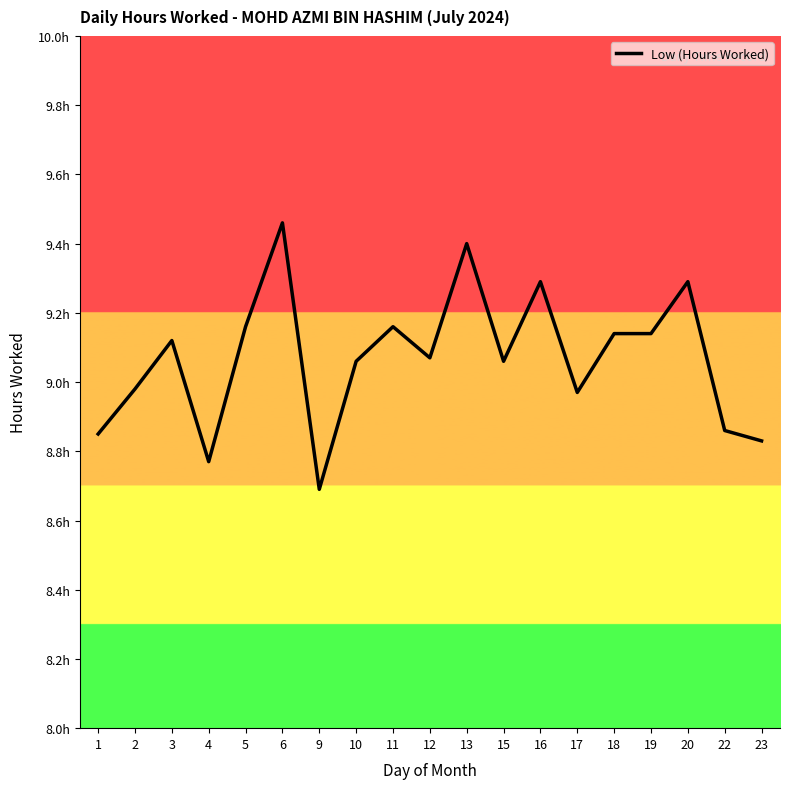

Does the chart have visible grid lines?

No